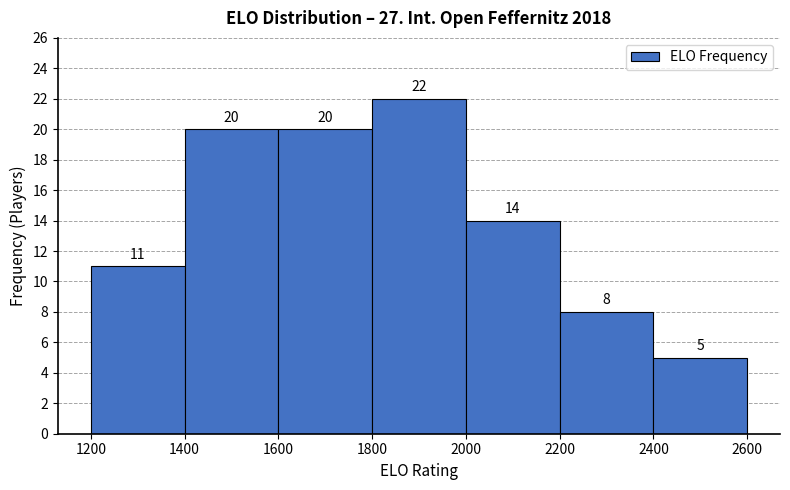

How tall is the bar that spans 1200 to 1400 on the x-axis?

11